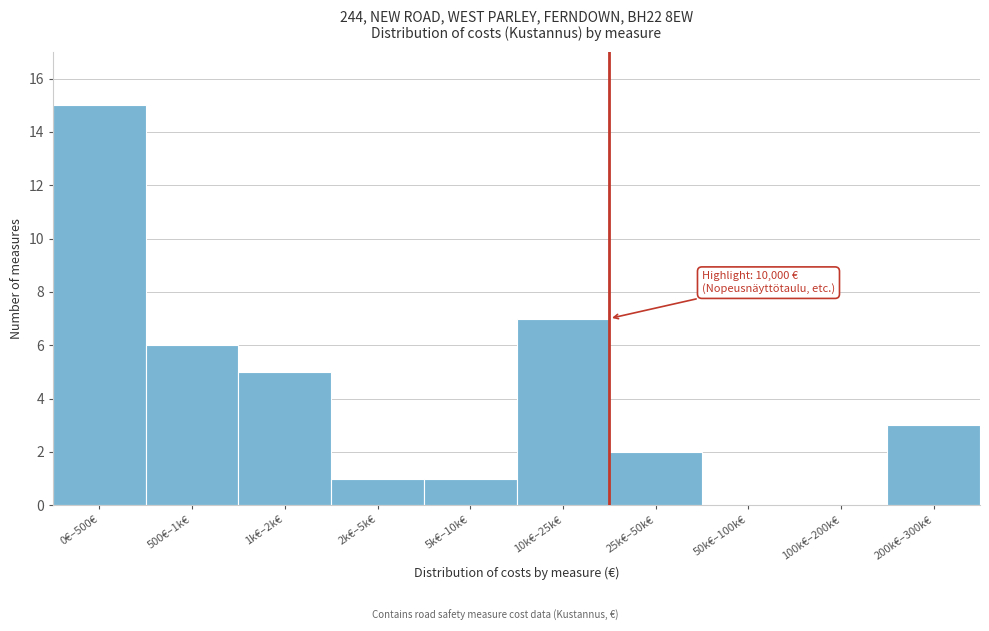

Reading left to right, what are all the values shown in this chart?

0€–500€=15	500€–1k€=6	1k€–2k€=5	2k€–5k€=1	5k€–10k€=1	10k€–25k€=7	25k€–50k€=2	50k€–100k€=0	100k€–200k€=0	200k€–300k€=3